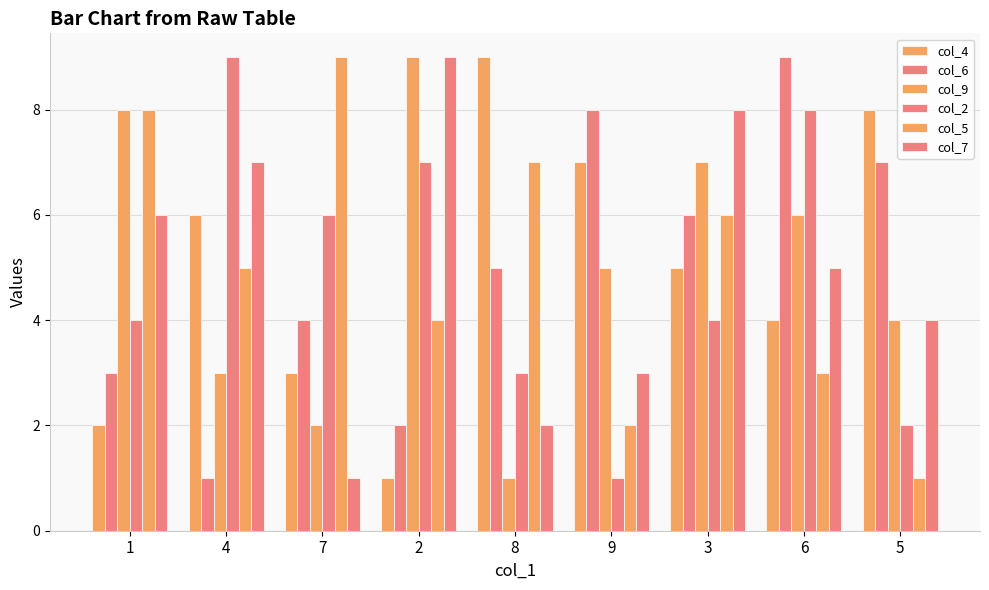

How many col_6 values are between 3 and 7?

5